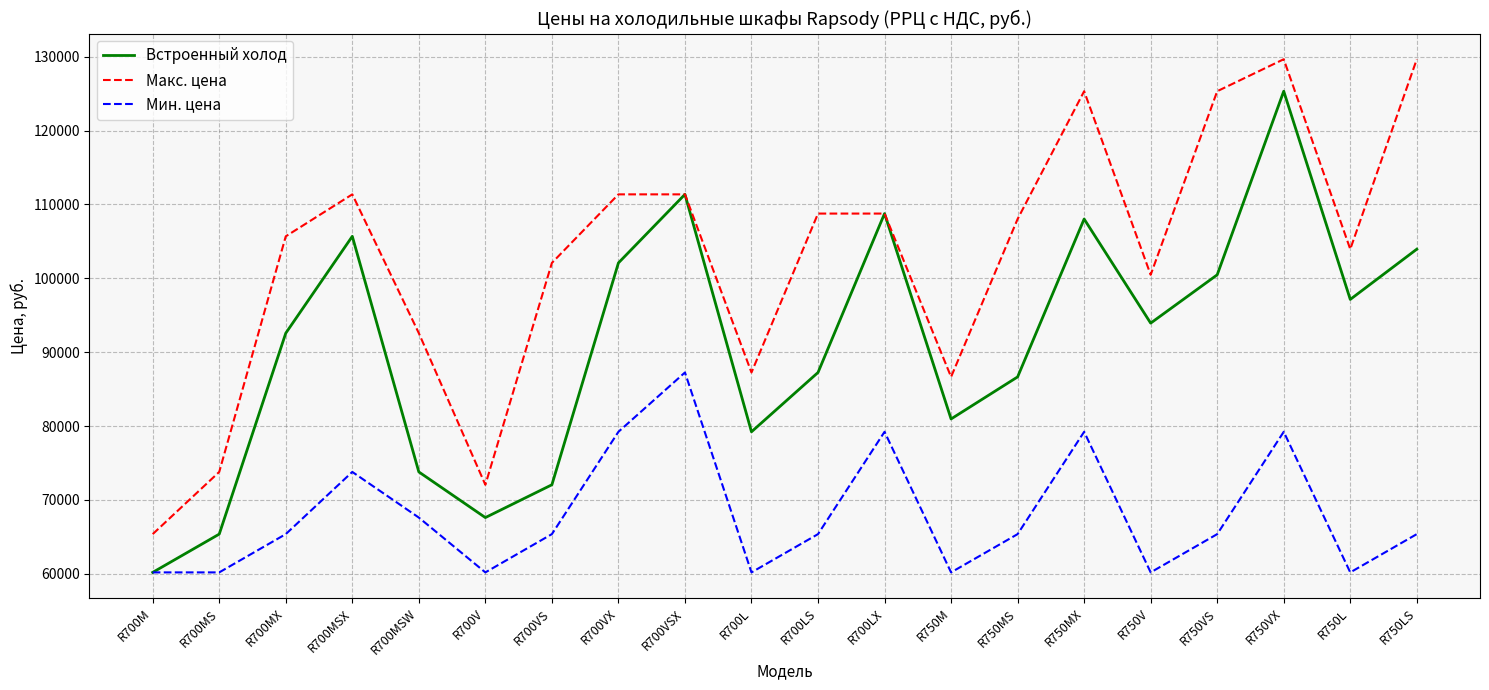

What are all the series names shown in the legend?

Встроенный холод, Макс. цена, Мин. цена